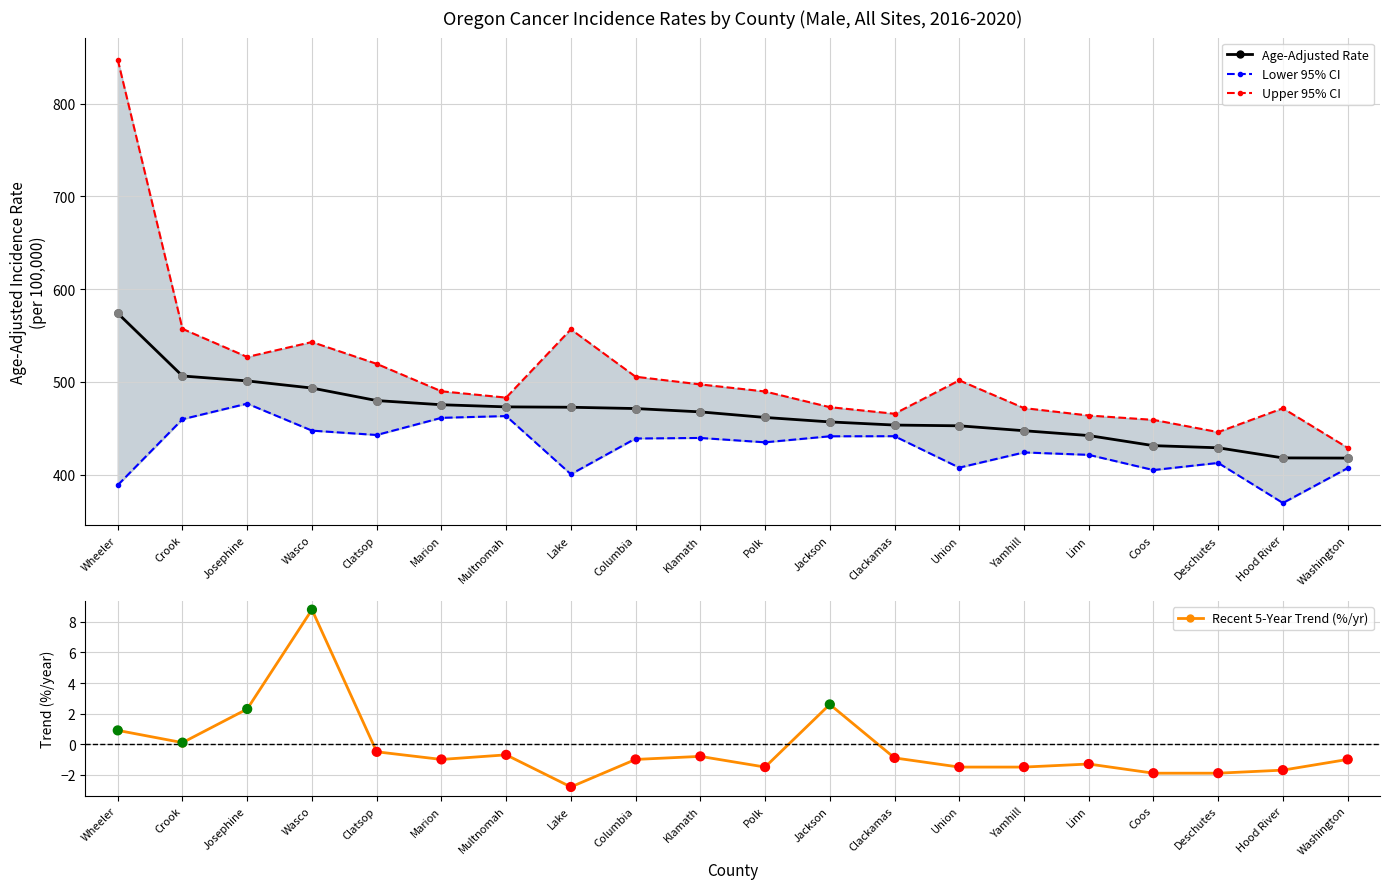

Which series contains the highest Y value?

Upper 95% CI